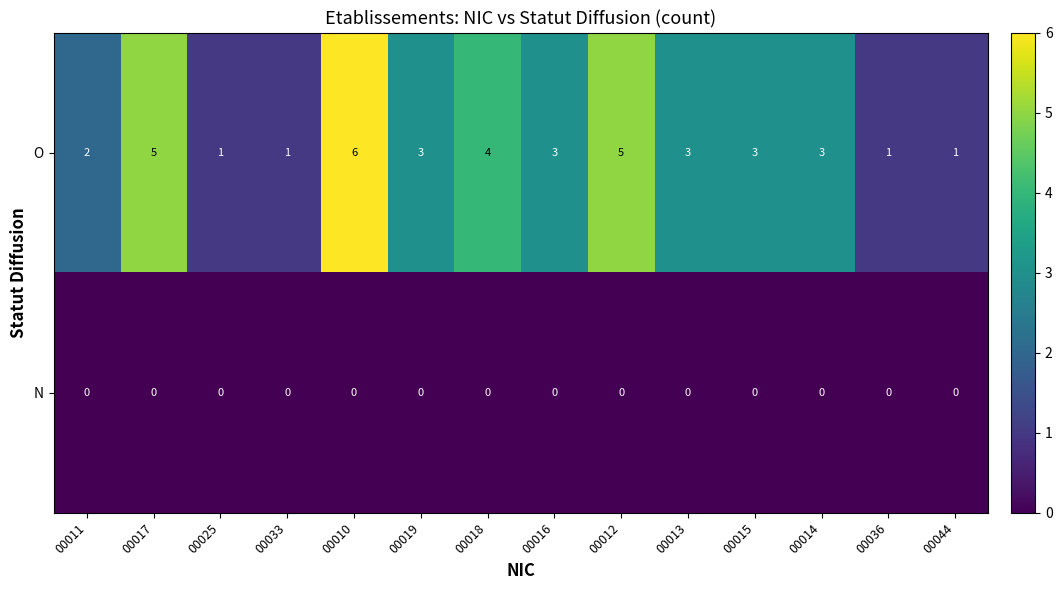

True or false: O has a value of 5 at 00013.

False